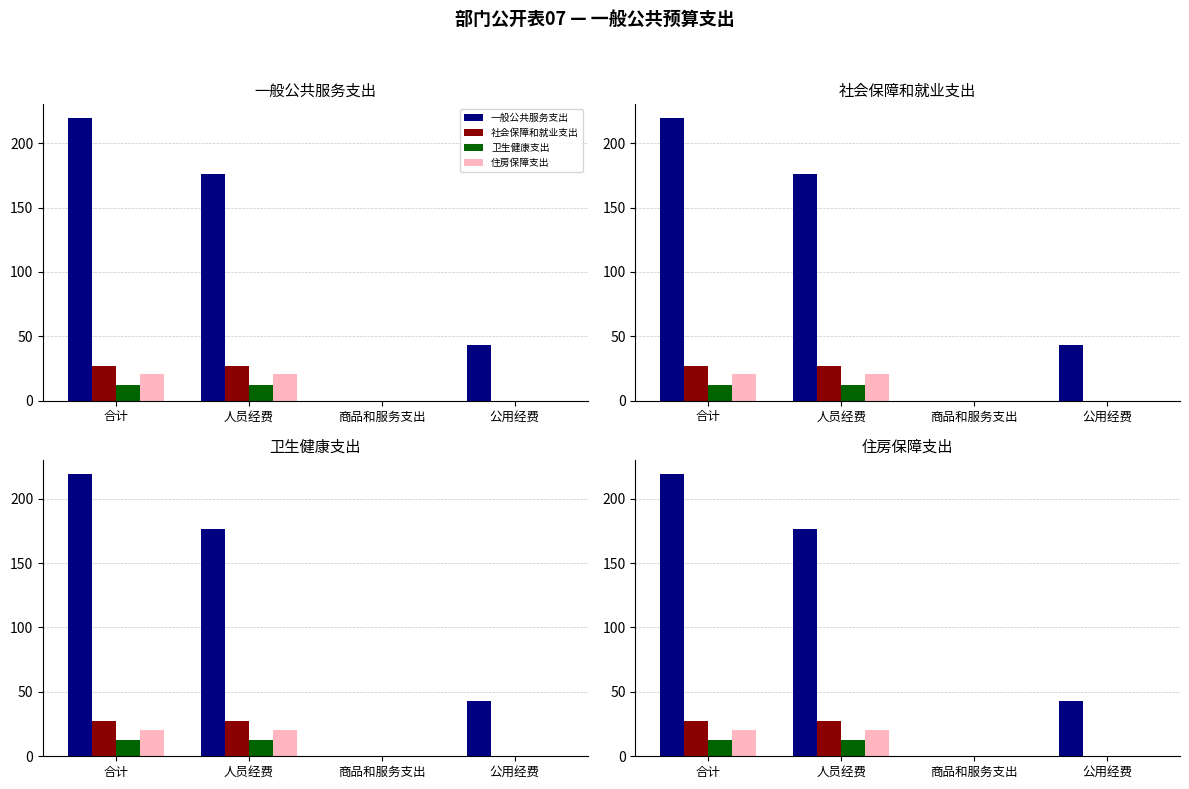

At which label does 一般公共服务支出 first exceed 176?

合计